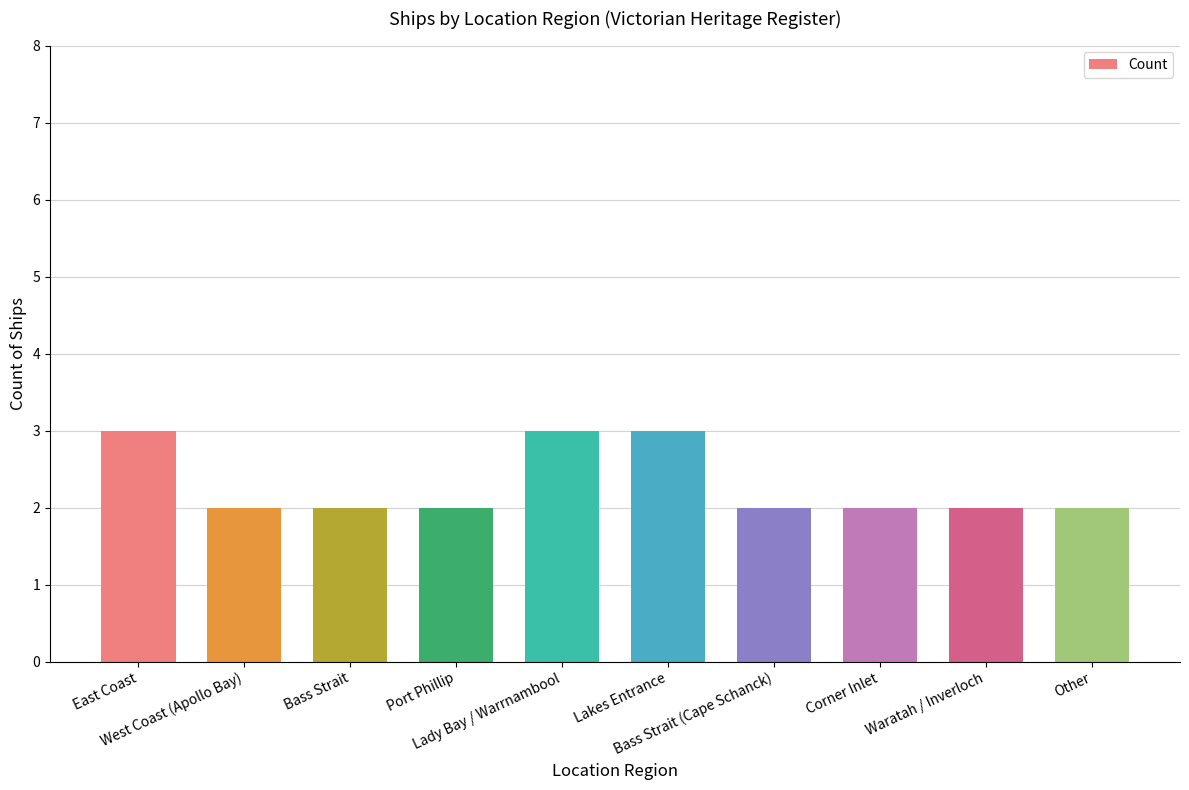

What is the smallest value displayed?

2